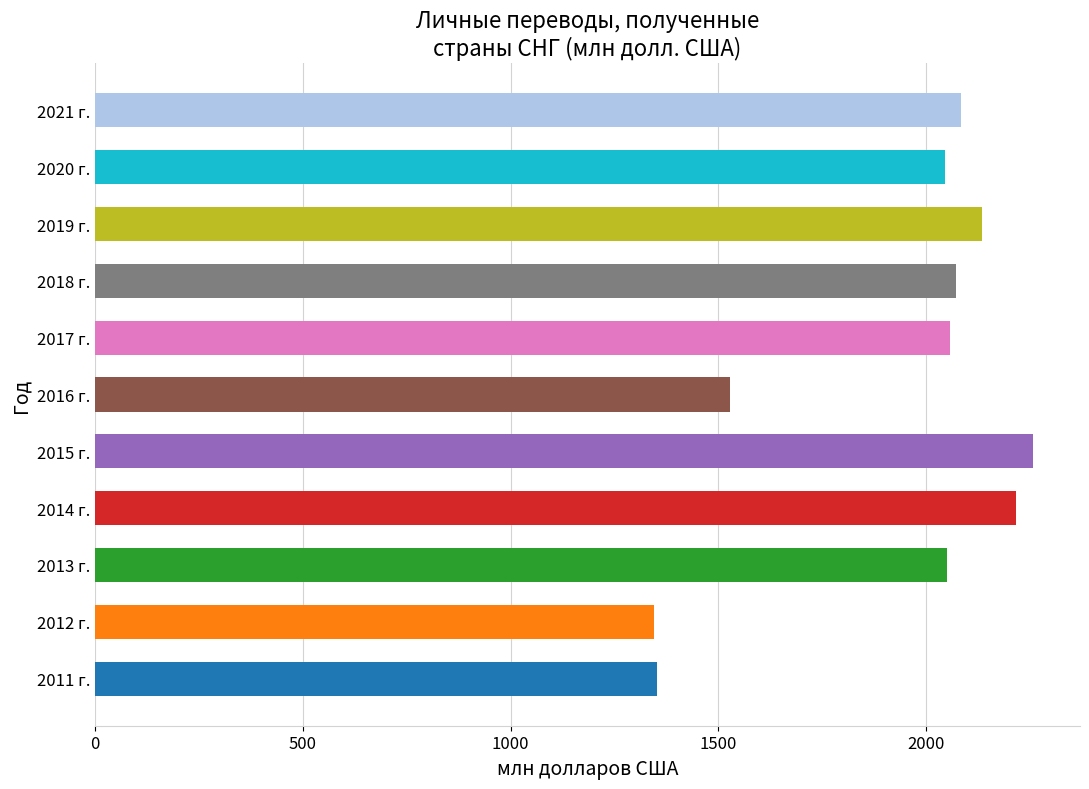

The chart shows a value of 971 at 2016 г.. True or false?

False